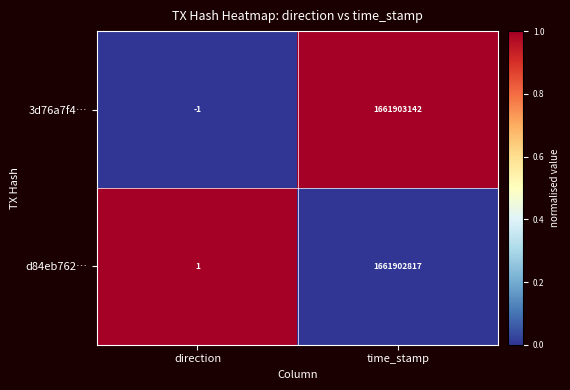

How many data points does each series have?

2